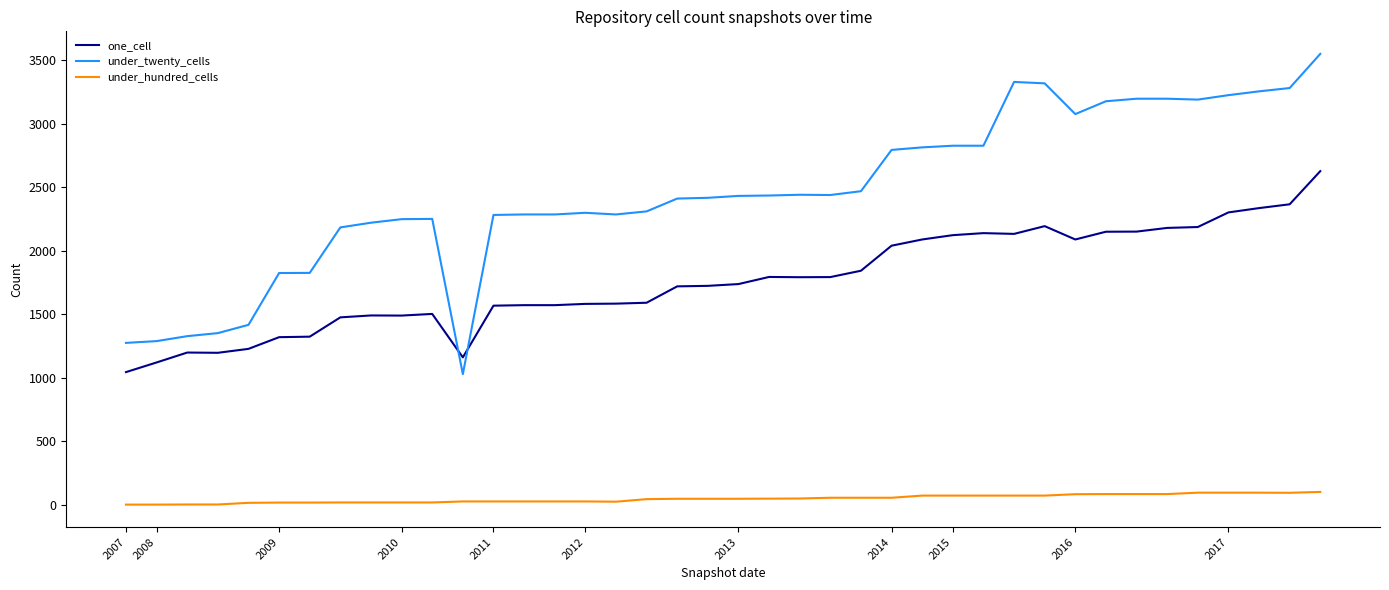

True or false: one_cell and under_hundred_cells intersect in this chart.

False